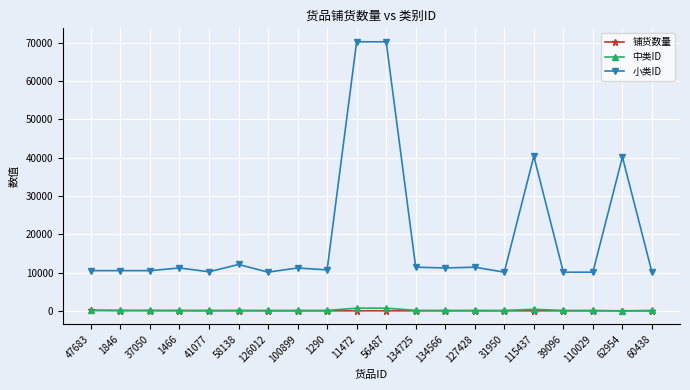

What is the total value across all series at 11472?

71020